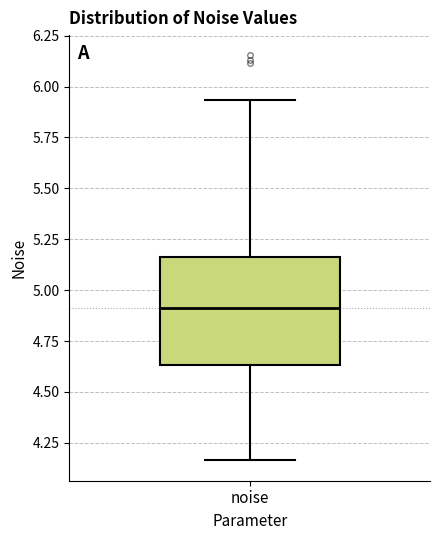

Transcribe this box plot: give where the median line is, the range the box spans, and where the two whiskers end, as read against the y-axis. The values are not printed on the chart, so give them approximately, as read against the axis.

median 4.90, box 4.65 to 5.15, whiskers 4.15 to 5.95